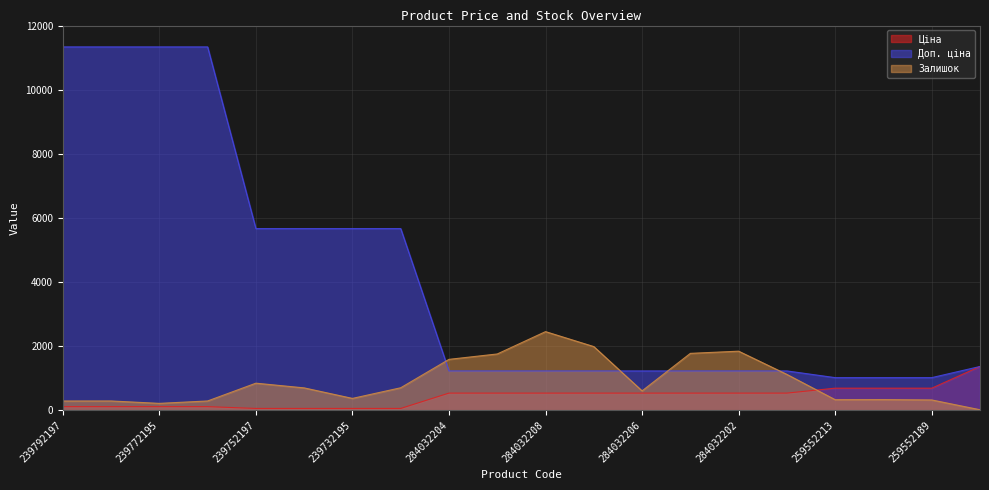

Where do Ціна and Доп. ціна first cross each other?

259552189 and 24221099